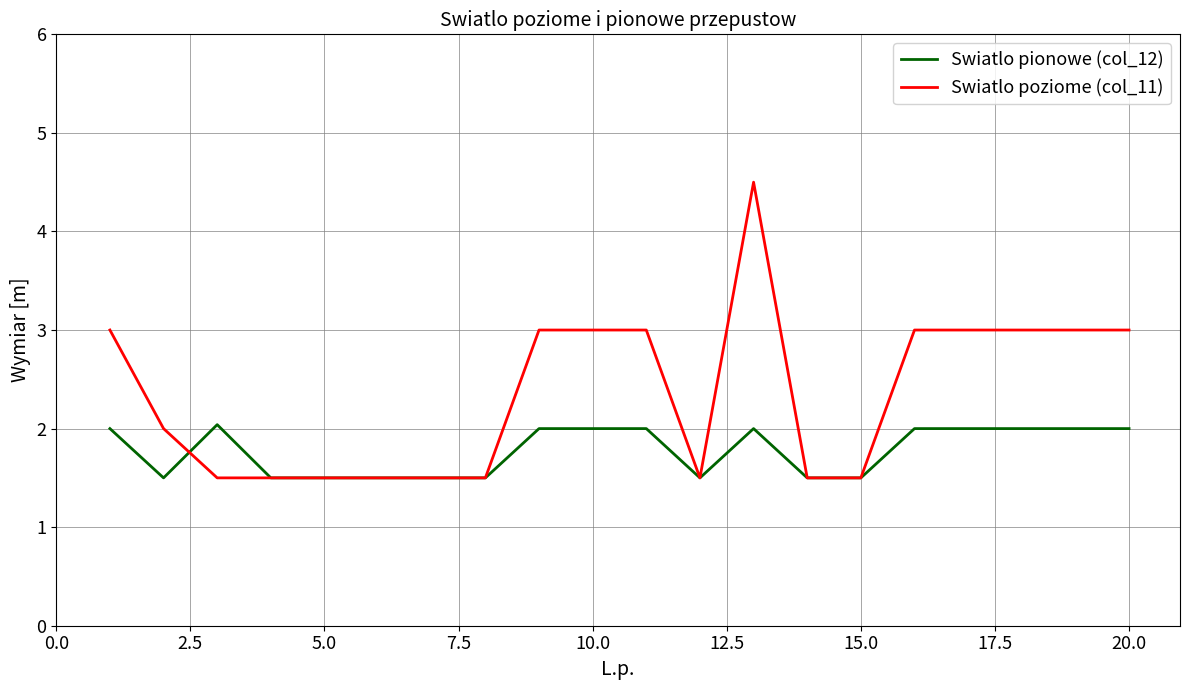

Which series has the largest total across all categories?

Swiatlo poziome (col_11)